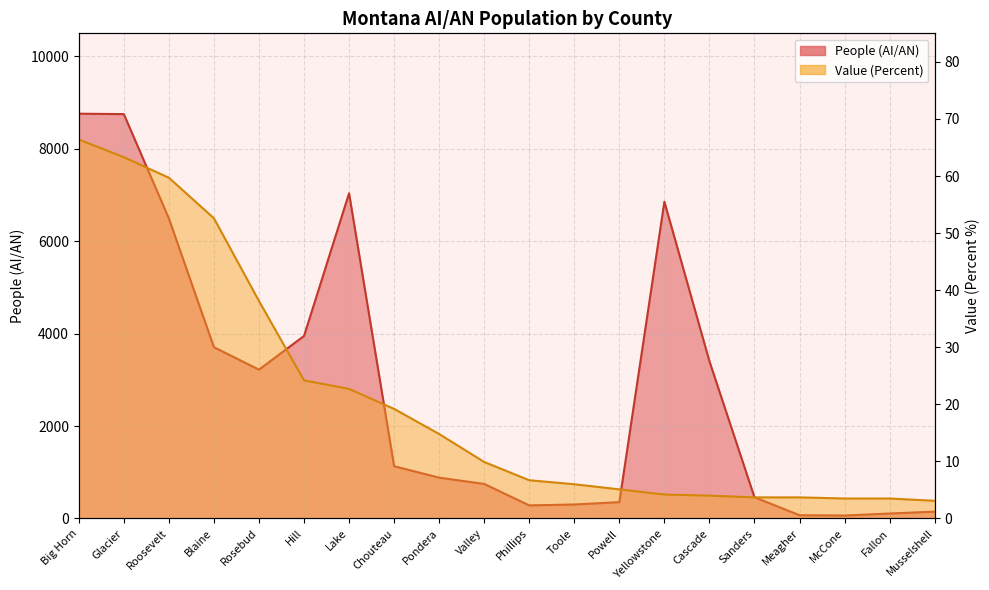

What is the total value across all series at Phillips?

289.7